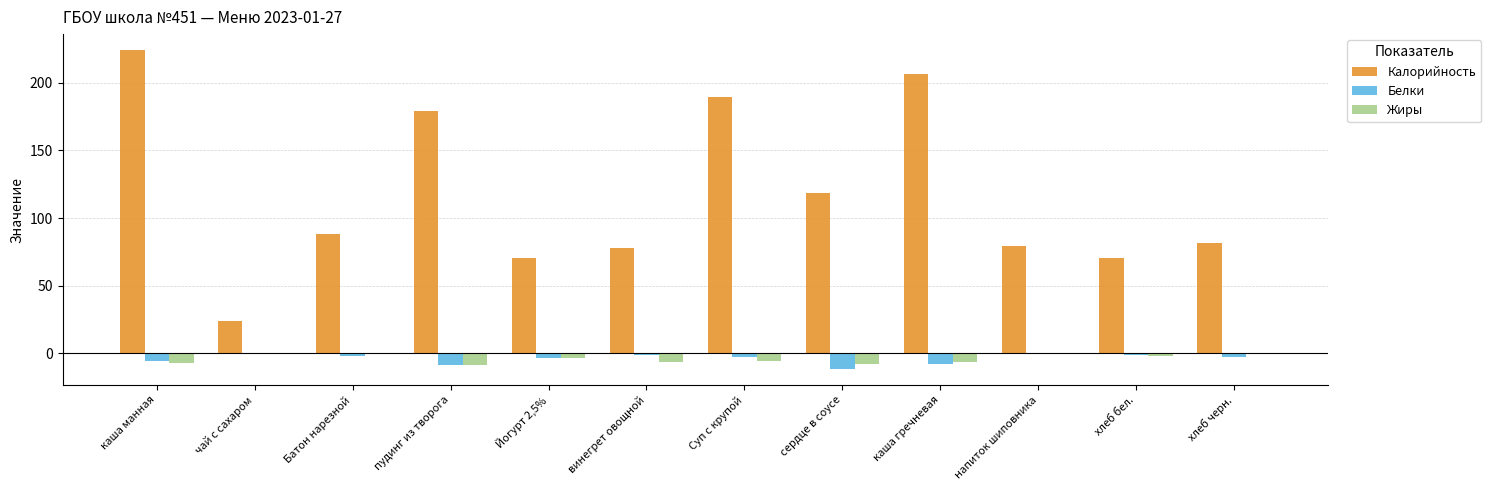

Is it true that Белки equals -11.4 at сердце в соусе?

True